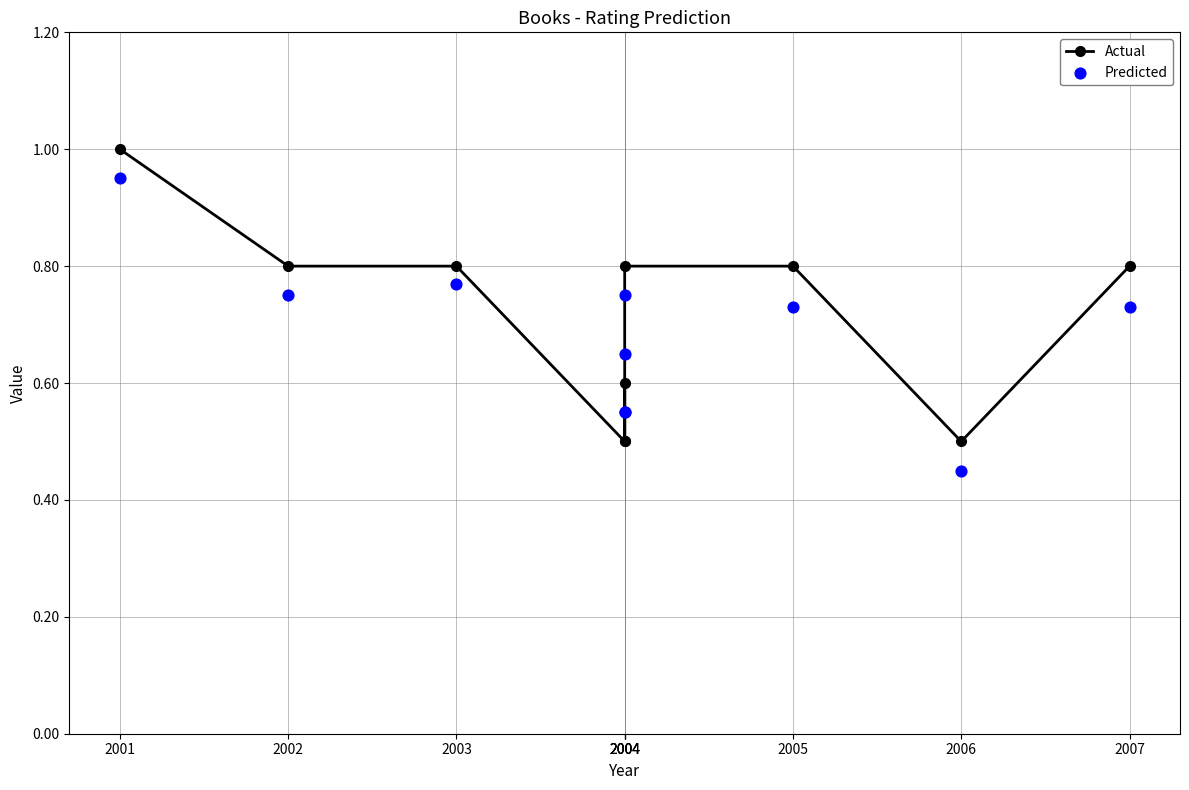

Which series has the widest spread of Y values?

Actual